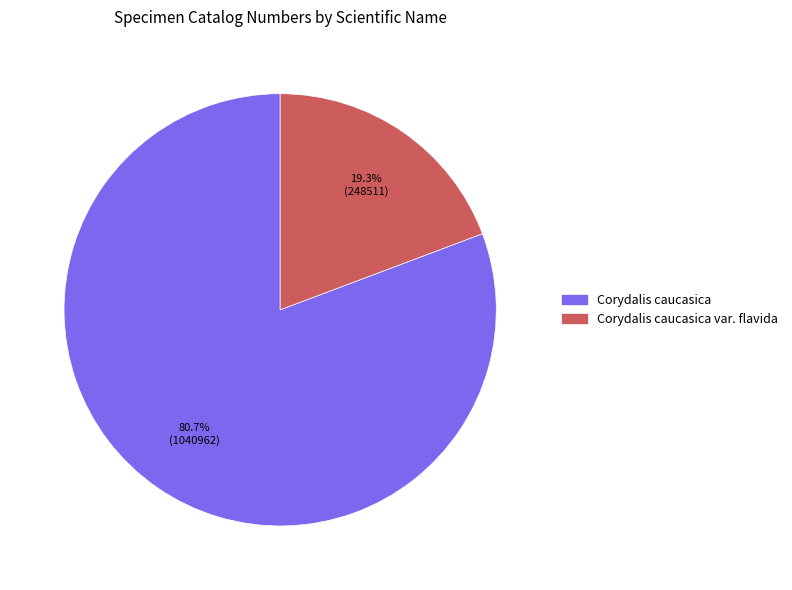

Does any single category account for the majority?

Yes